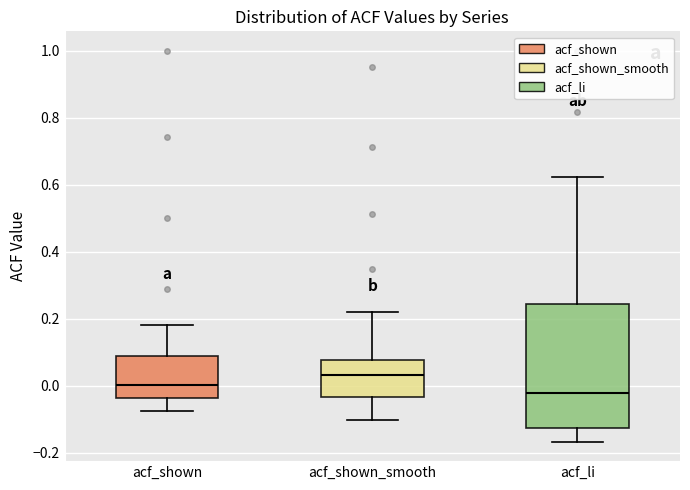

Reading left to right, read every box against the y-axis: the position of its median line, the range the box covers, and the ends of its whiskers. The values are not printed on the chart, so give them approximately, as read against the axis.

acf_shown: median 0.00, box -0.04 to 0.08, whiskers -0.08 to 0.18
acf_shown_smooth: median 0.04, box -0.04 to 0.08, whiskers -0.10 to 0.22
acf_li: median -0.02, box -0.12 to 0.24, whiskers -0.16 to 0.62